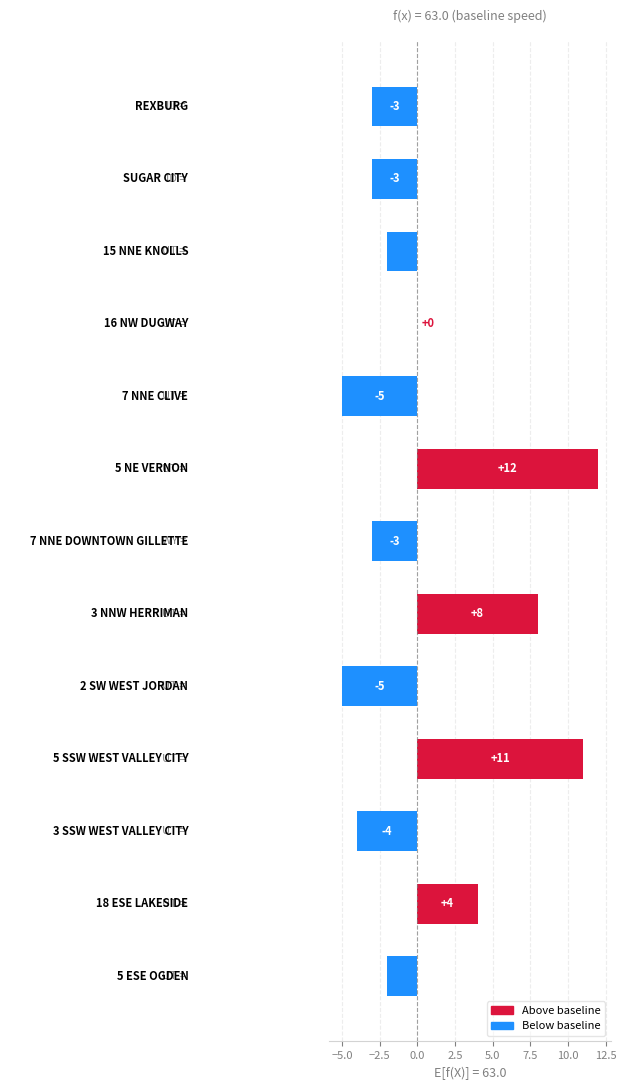

What is the maximum value shown in the chart?

12